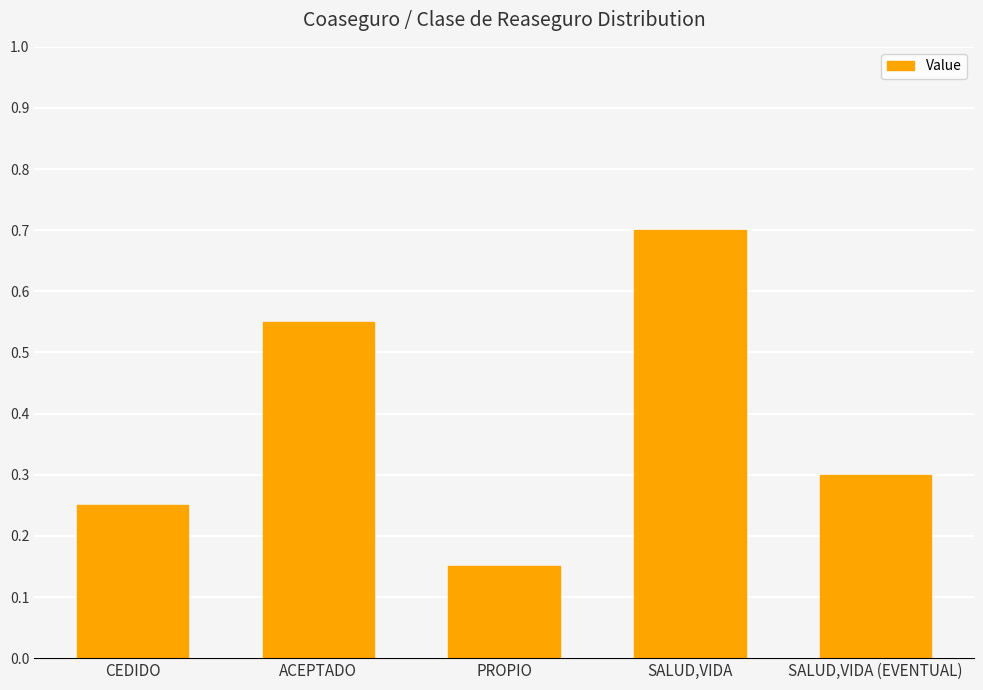

List the labels in order of value, smallest first.

PROPIO, CEDIDO, SALUD,VIDA (EVENTUAL), ACEPTADO, SALUD,VIDA